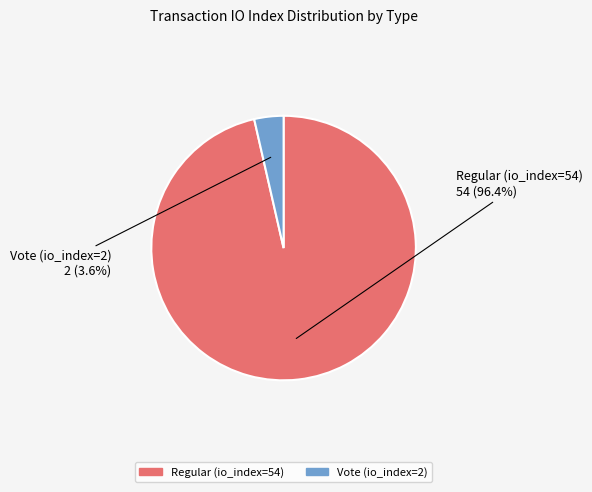

To the nearest percent, what is the difference between the Vote (io_index=2) and Regular (io_index=54) slice percentages?

93%